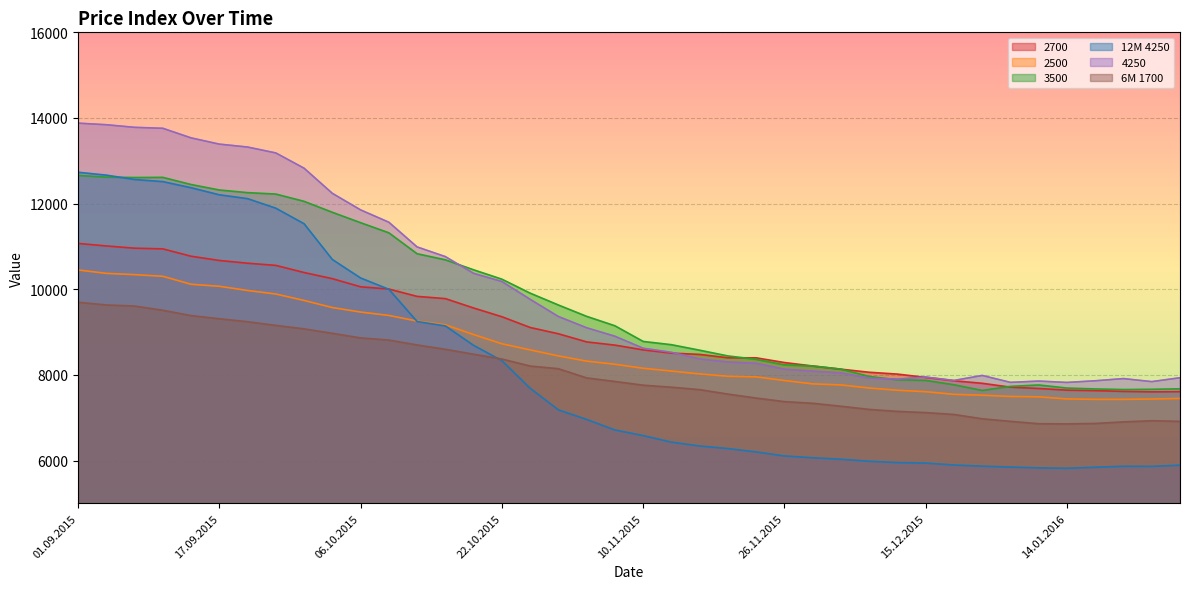

Reading left to right, transcribe all the data shown in this chart.

2700: 11070	11011	10959	10943	10771	10672	10608	10557	10390	10247	10057	10005	9833	9781	9562	9358	9107	8960	8770	8695	8584	8508	8478	8400	8398	8288	8207	8133	8061	8018	7941	7862	7803	7713	7682	7643	7632	7614	7603	7608
2500: 10450	10371	10341	10302	10116	10069	9971	9888	9738	9572	9467	9388	9256	9169	8941	8726	8583	8443	8321	8248	8154	8089	8022	7968	7953	7868	7790	7765	7693	7641	7607	7545	7525	7496	7487	7438	7428	7428	7436	7449
3500: 12658	12619	12609	12613	12446	12318	12256	12223	12053	11797	11554	11318	10829	10687	10454	10235	9909	9632	9367	9147	8781	8705	8576	8442	8363	8235	8208	8134	7963	7885	7871	7769	7636	7731	7764	7692	7671	7657	7663	7674
12M 4250: 12732	12665	12563	12514	12371	12206	12116	11893	11530	10695	10263	9999	9246	9143	8689	8332	7688	7183	6959	6713	6582	6429	6339	6279	6200	6107	6064	6030	5983	5951	5940	5895	5868	5847	5828	5818	5843	5866	5863	5891
4250: 13879	13842	13781	13759	13535	13389	13321	13183	12827	12240	11853	11565	10988	10762	10371	10180	9765	9363	9100	8902	8622	8527	8371	8301	8269	8132	8086	8045	7923	7901	7949	7870	7986	7825	7855	7823	7862	7913	7842	7933
6M 1700: 9695	9633	9607	9509	9384	9310	9241	9155	9074	8970	8863	8813	8698	8597	8482	8370	8206	8144	7929	7846	7759	7712	7655	7551	7458	7375	7336	7267	7193	7147	7119	7075	6974	6914	6859	6855	6865	6902	6929	6914